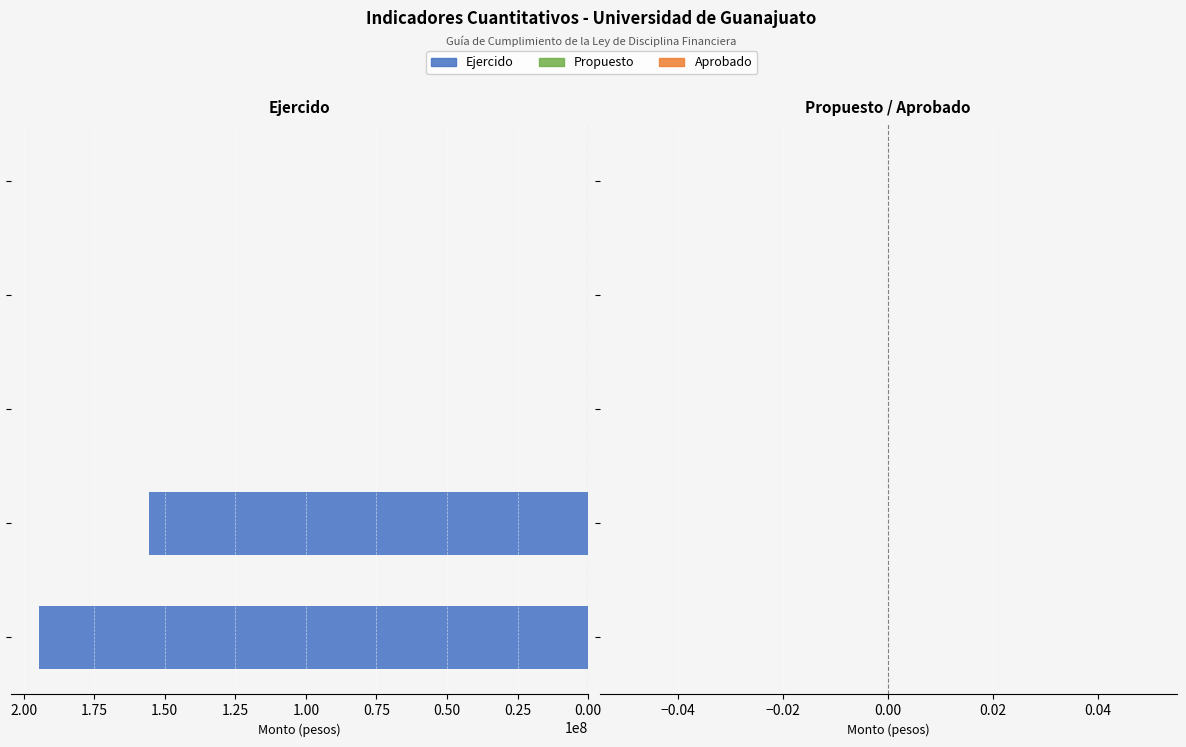

What is the greatest value displayed?

194705881.9